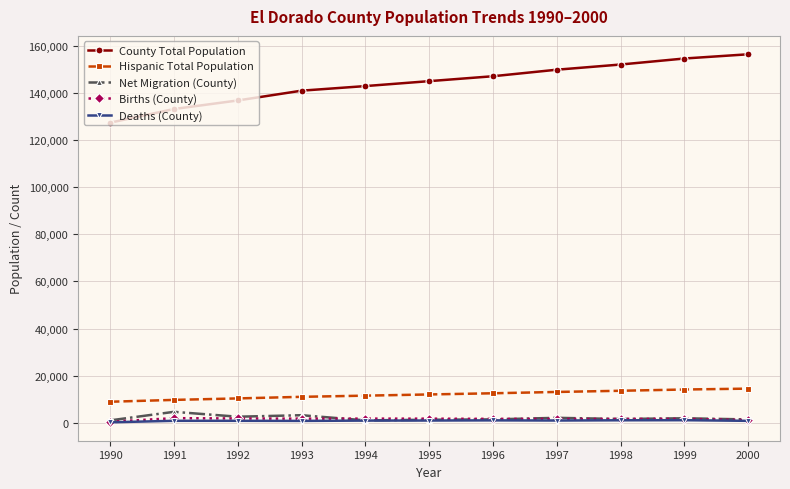

What is the lowest value of the Hispanic Total Population series?

8960